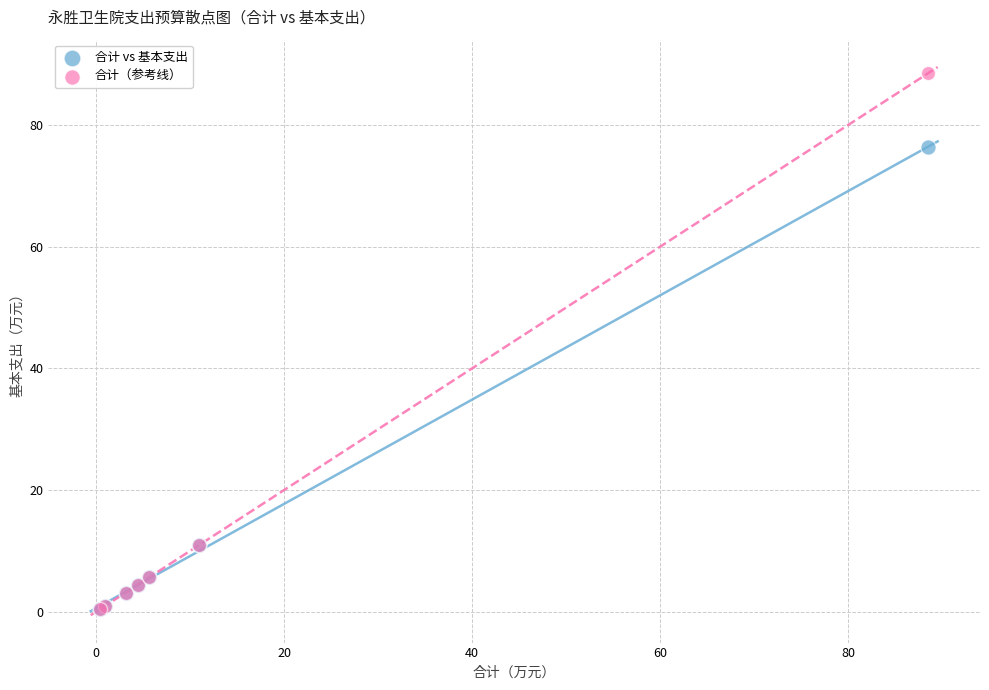

What are all the series names shown in the legend?

合计 vs 基本支出, 合计（参考线）